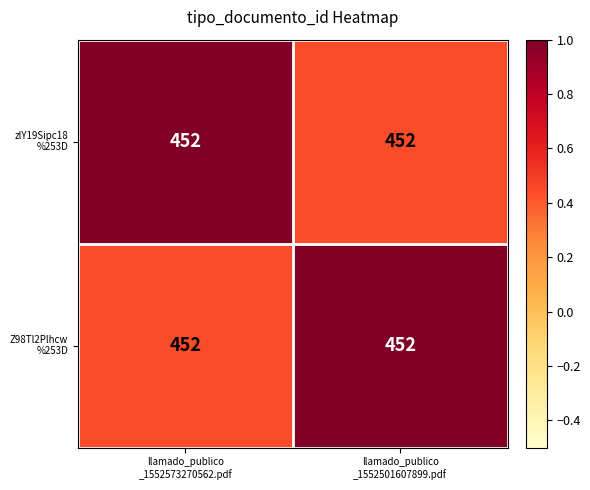

What is the difference between the zlY19Sipc18 %253D values at llamado_publico _1552573270562.pdf and llamado_publico _1552501607899.pdf?

0.6